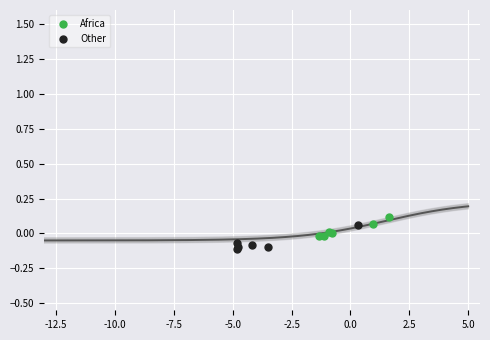

Which series contains the lowest Y value?

Other